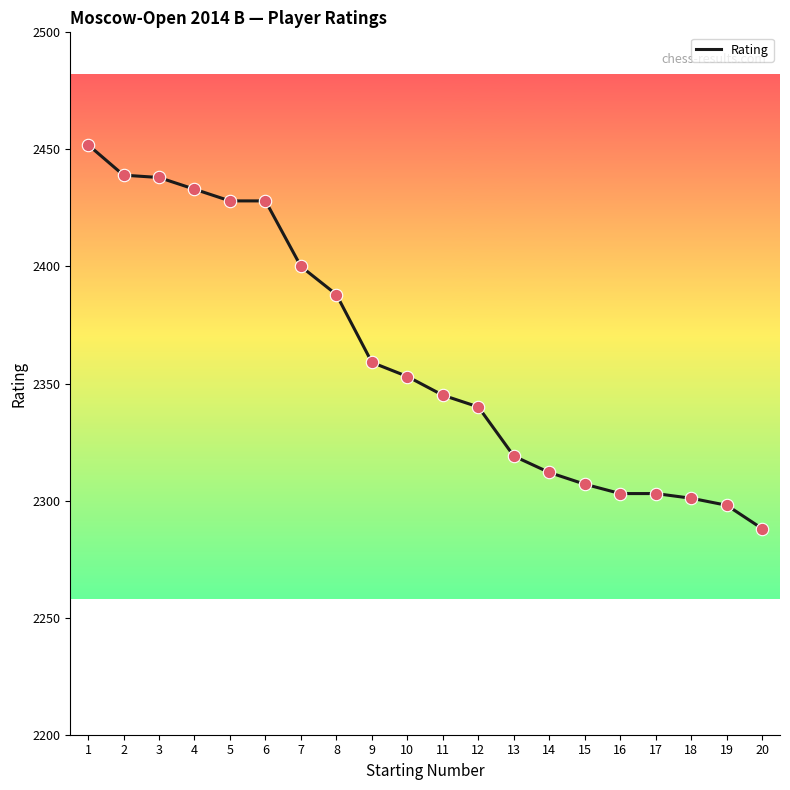

Approximately how many times larger is the value at 14 compared to 12?

1.0